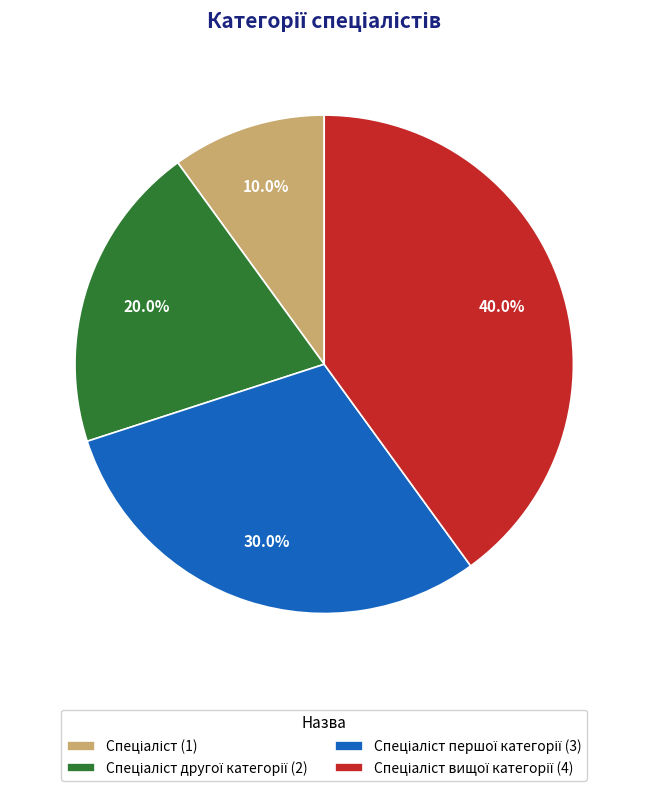

To the nearest percent, what is the average slice percentage?

25%